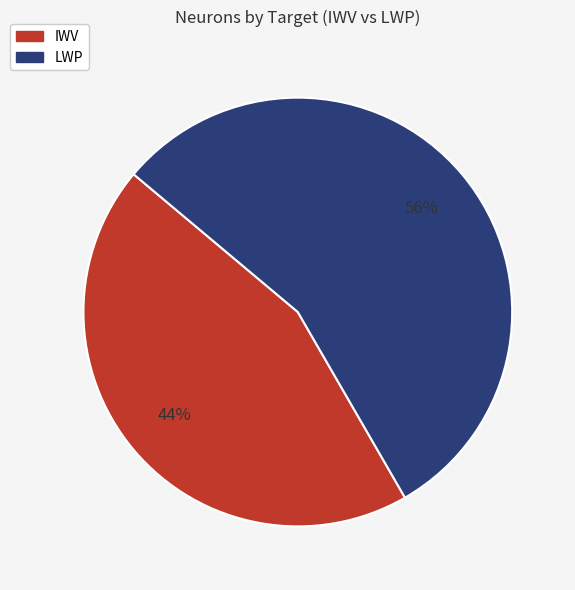

Which has a higher value, IWV or LWP?

LWP